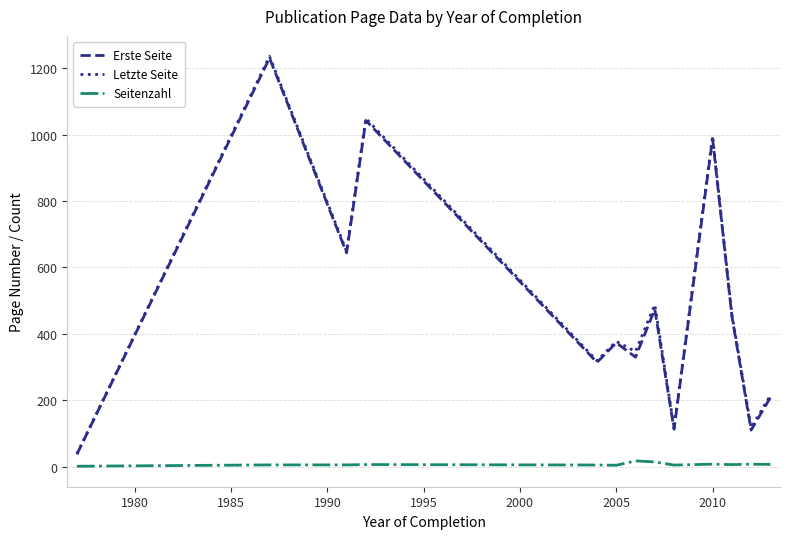

True or false: Erste Seite and Seitenzahl cross at least once.

False